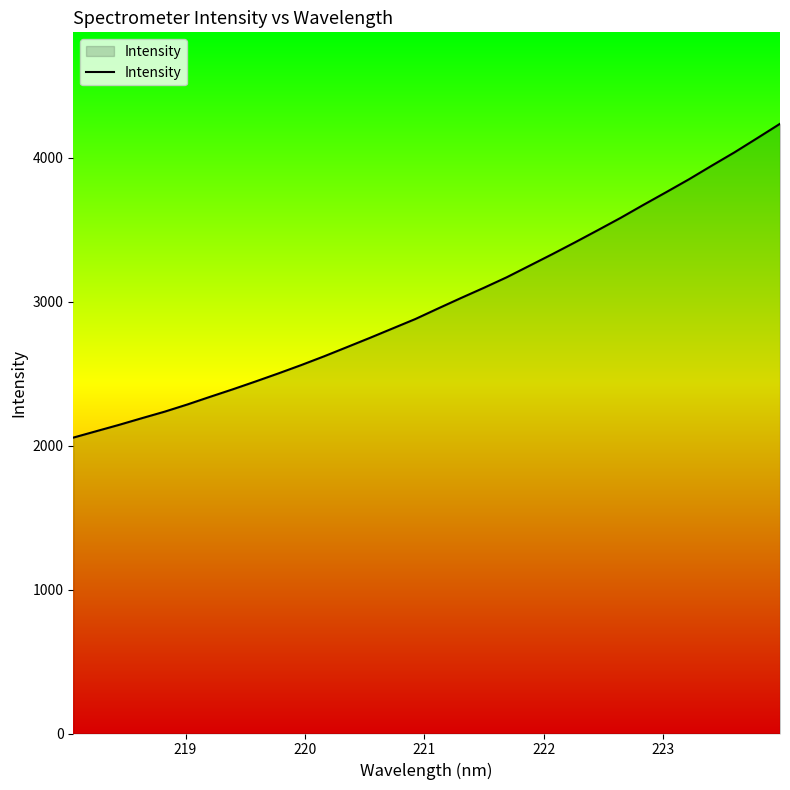

What is the minimum value shown in the chart?

2056.5